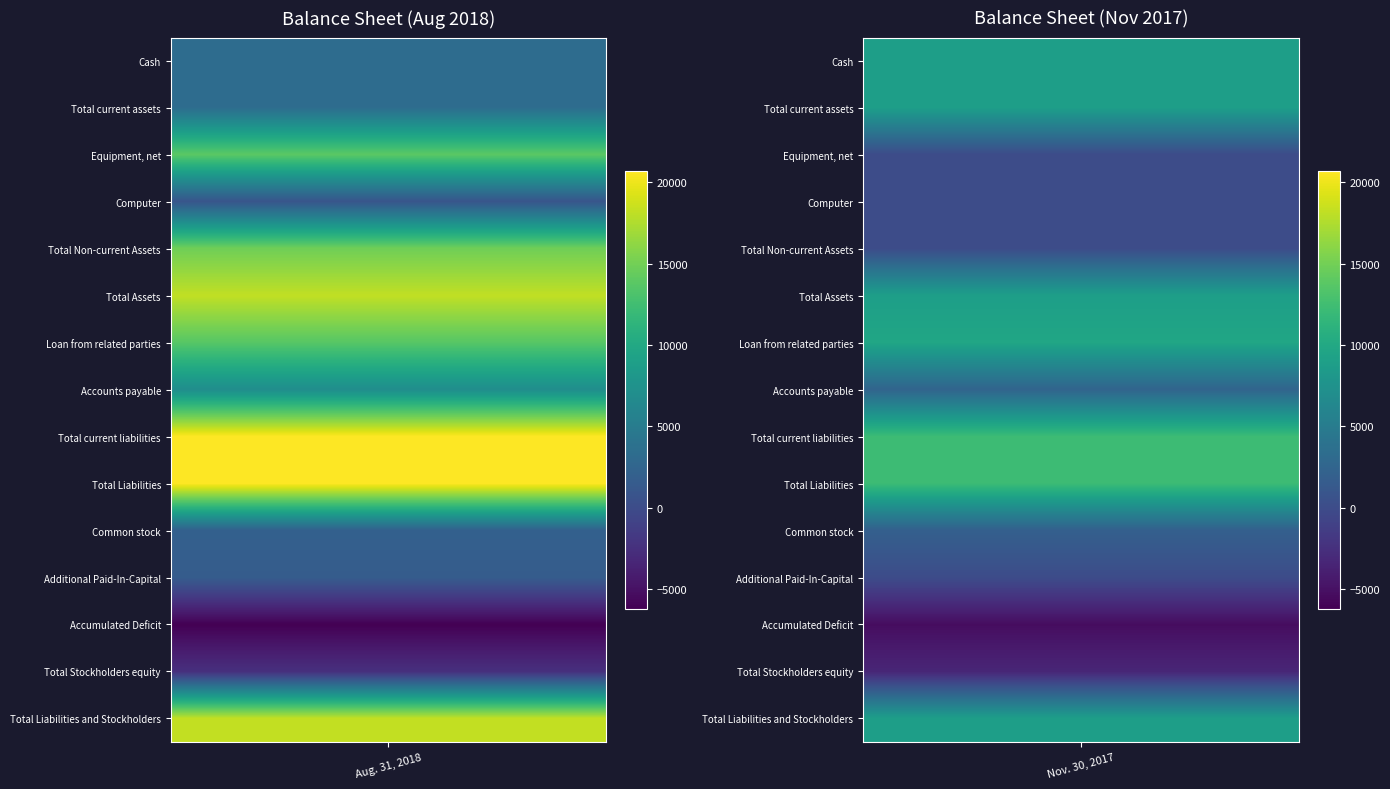

What is the difference between the Total Stockholders equity values at 1 and 0?

806